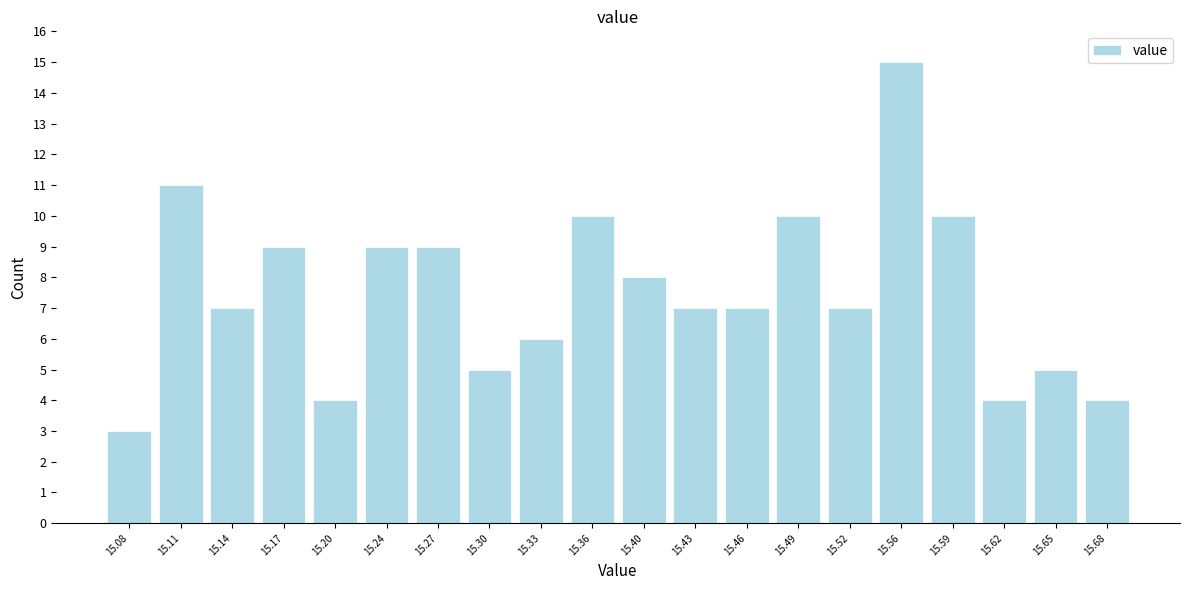

Reading left to right, transcribe this chart: for each bar, give the range it covers on the x-axis and its height. Neither the bar edges nor the heights are printed on the chart, so give them approximately, as read against the axes.

15.060 to 15.092: 3
15.092 to 15.124: 11
15.124 to 15.156: 7
15.156 to 15.188: 9
15.188 to 15.220: 4
15.220 to 15.252: 9
15.252 to 15.284: 9
15.284 to 15.316: 5
15.316 to 15.348: 6
15.348 to 15.380: 10
15.380 to 15.412: 8
15.412 to 15.444: 7
15.444 to 15.476: 7
15.476 to 15.508: 10
15.508 to 15.540: 7
15.540 to 15.572: 15
15.572 to 15.604: 10
15.604 to 15.636: 4
15.636 to 15.668: 5
15.668 to 15.700: 4